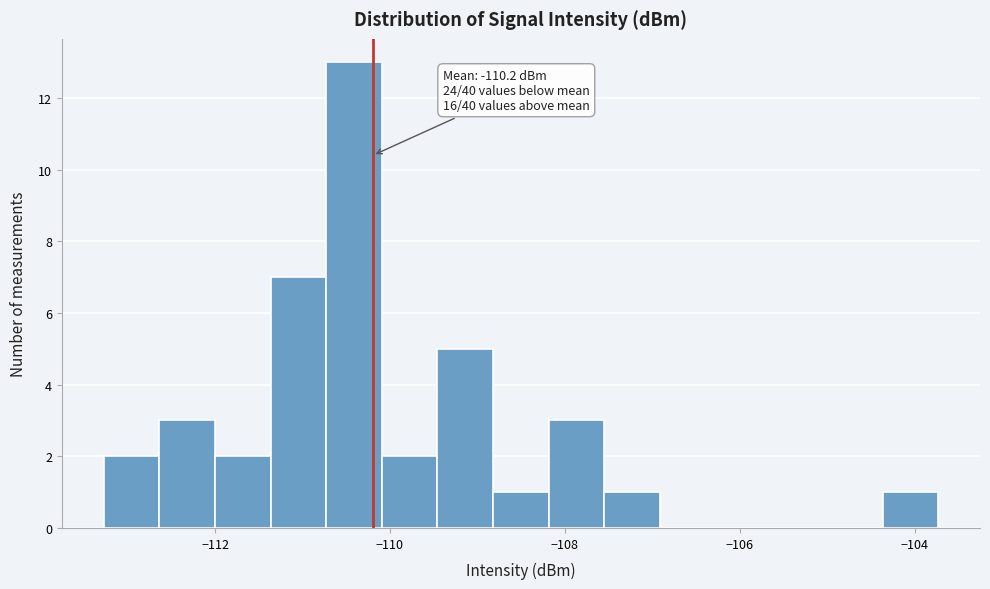

Read against the x-axis, roughly where is the centre of the tallest bar?

-110.4